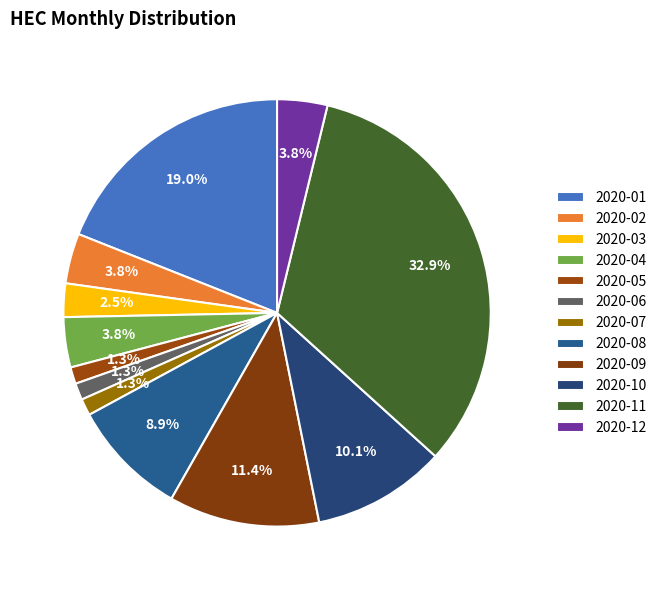

True or false: 2020-09 accounts for 1% of the total.

False